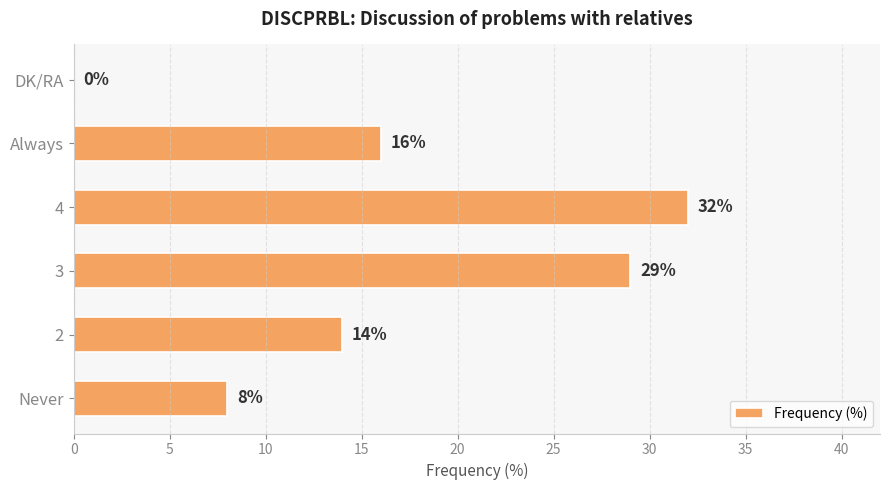

The chart shows a value of 19 at 2. True or false?

False